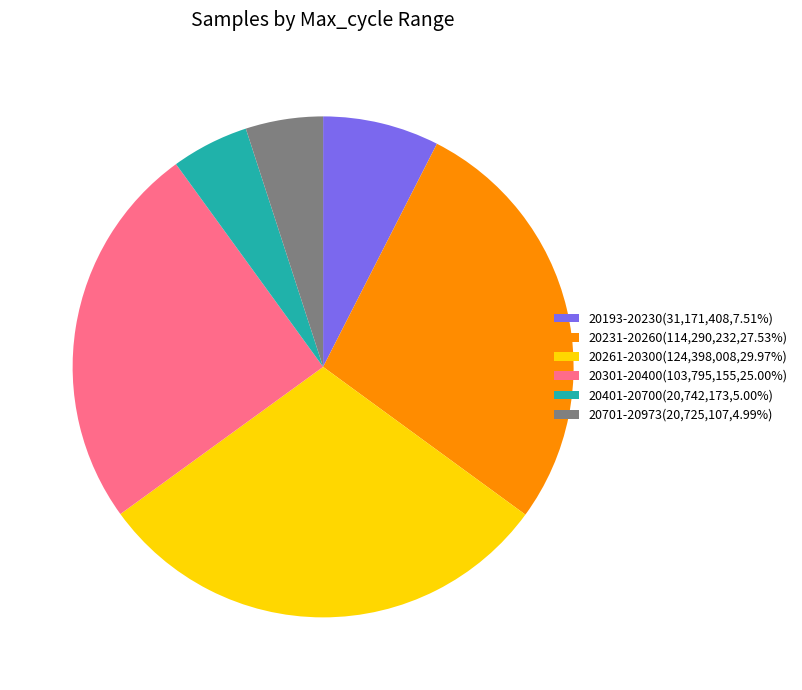

Is there any slice that represents more than half of the pie?

No